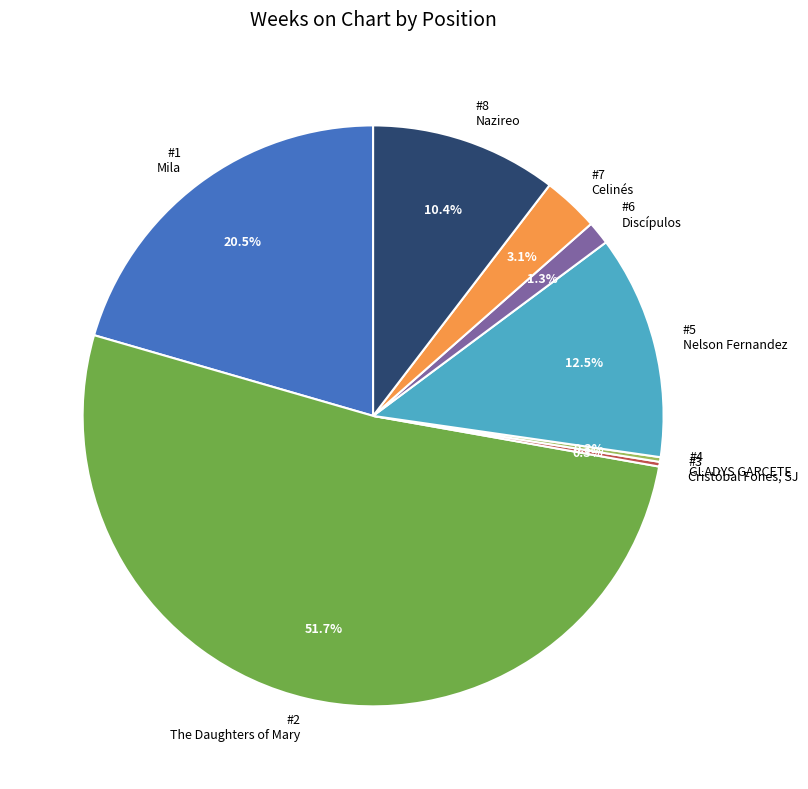

Which category has the biggest portion of the pie?

#2 The Daughters of Mary